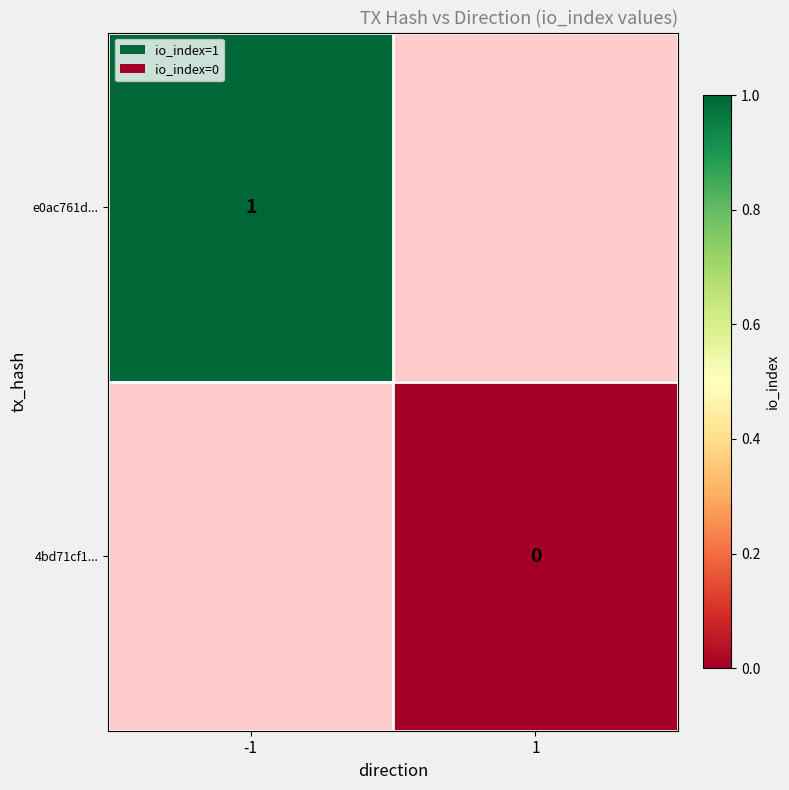

The value of e0ac761d... at -1 is 0. True or false?

False